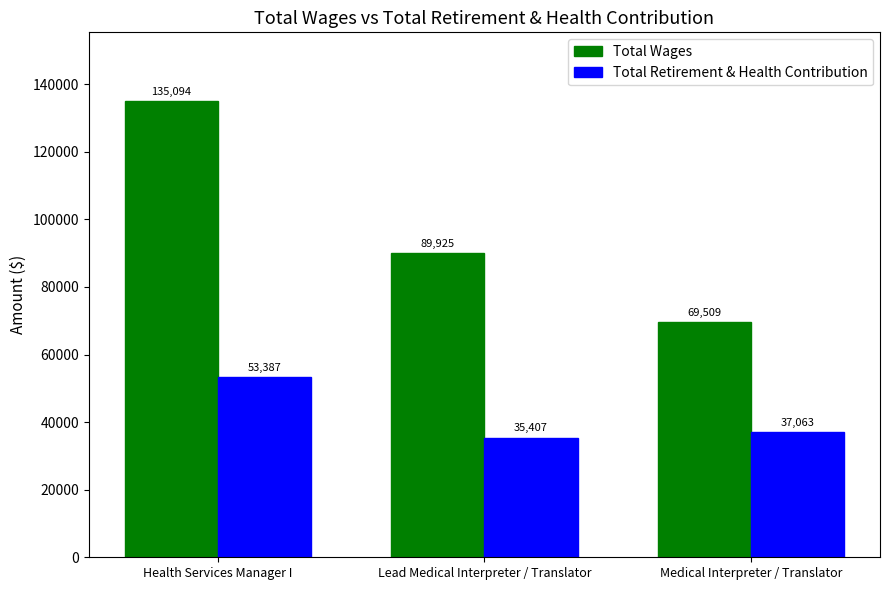

Reading left to right, list all the values displayed in this chart.

Total Wages: 135094	89925	69509
Total Retirement & Health Contribution: 53387	35407	37063